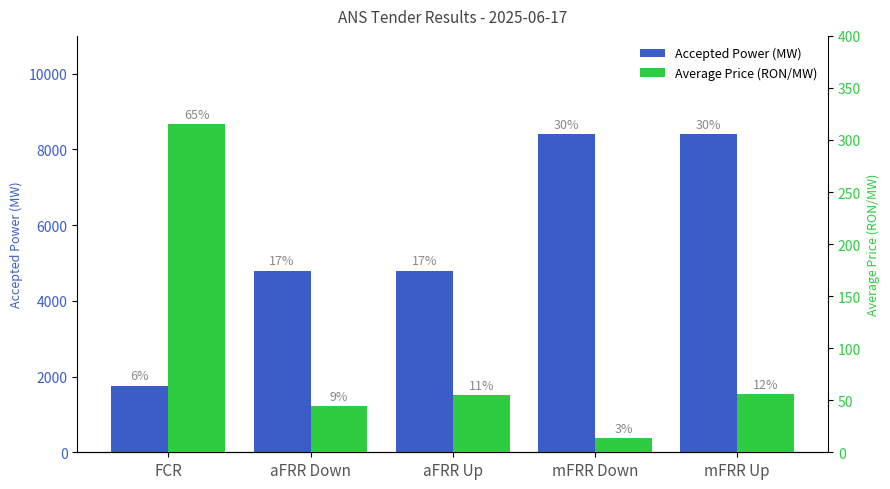

Between FCR and aFRR Up, which series saw the biggest shift?

Accepted Power (MW)